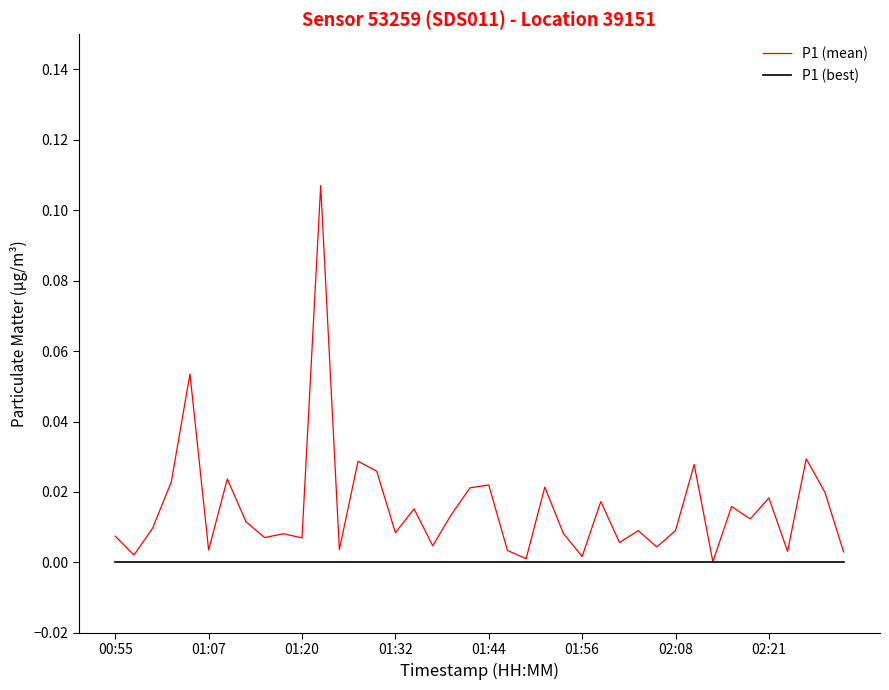

What are all the series names shown in the legend?

P1 (mean), P1 (best)